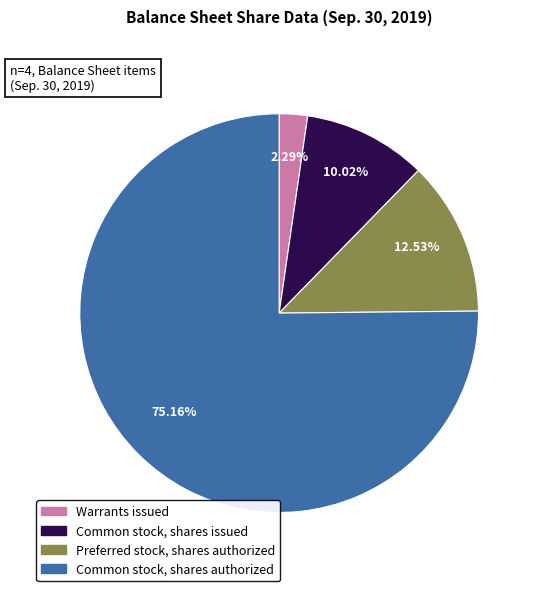

What is the ratio of the value at Common stock, shares authorized to the value at Preferred stock, shares authorized?

6.0